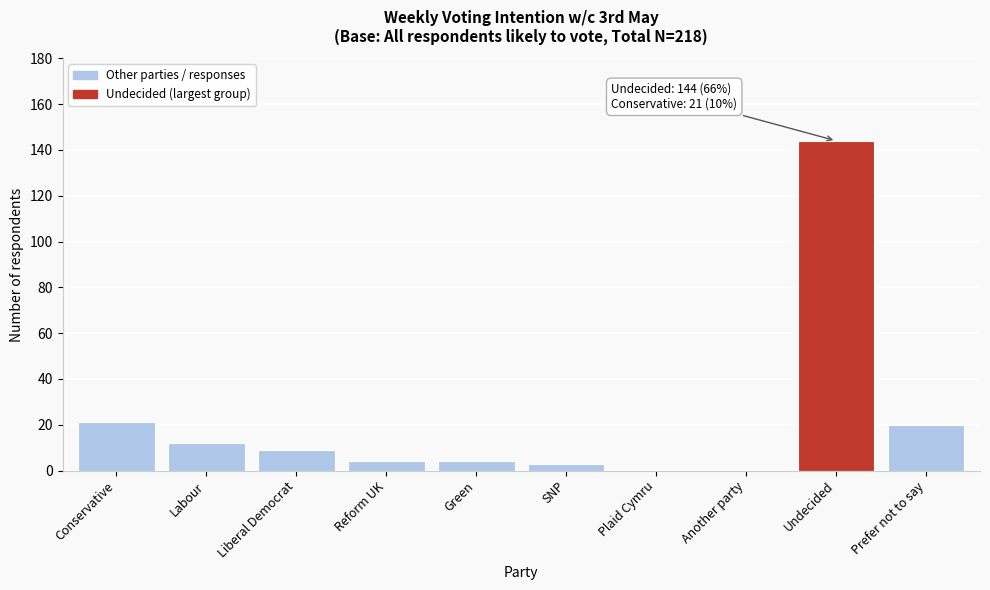

Reading left to right, what are all the values shown in this chart?

Conservative=21	Labour=12	Liberal Democrat=9	Reform UK=4	Green=4	SNP=3	Plaid Cymru=0	Another party=0	Undecided=144	Prefer not to say=20